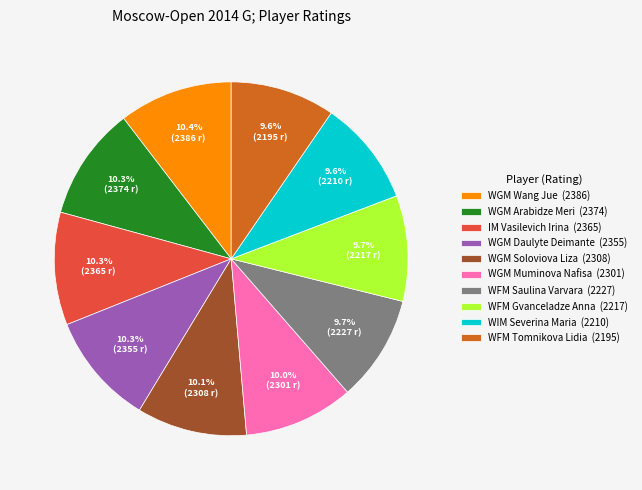

To the nearest percent, what percentage of the pie is WFM Gvanceladze Anna?

10%